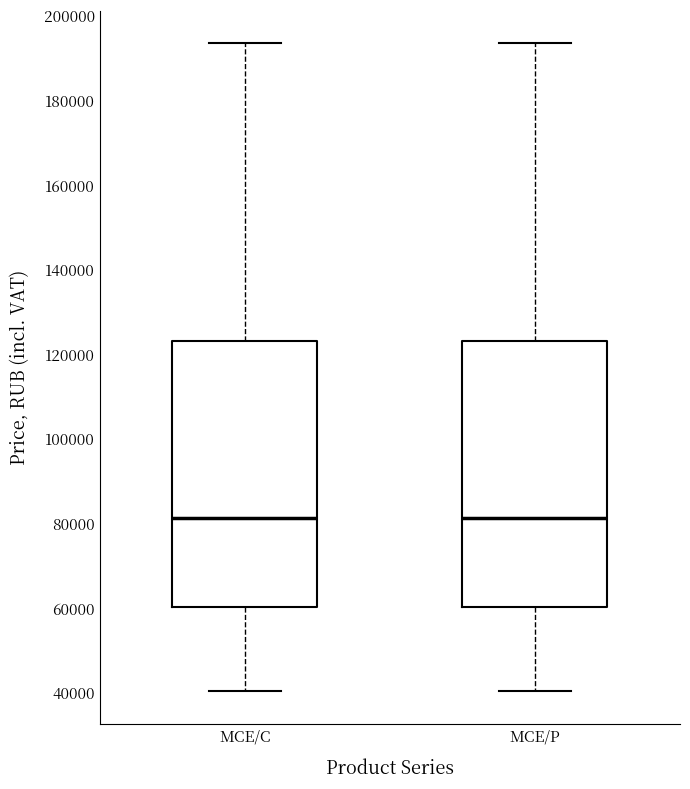

Reading left to right, transcribe this box plot: for each box, give where its median line is, the range the box spans, and where its two whiskers end, as read against the y-axis. The values are not printed on the chart, so give them approximately, as read against the axis.

MCE/C: median 82000, box 60000 to 124000, whiskers 40000 to 194000
MCE/P: median 82000, box 60000 to 124000, whiskers 40000 to 194000